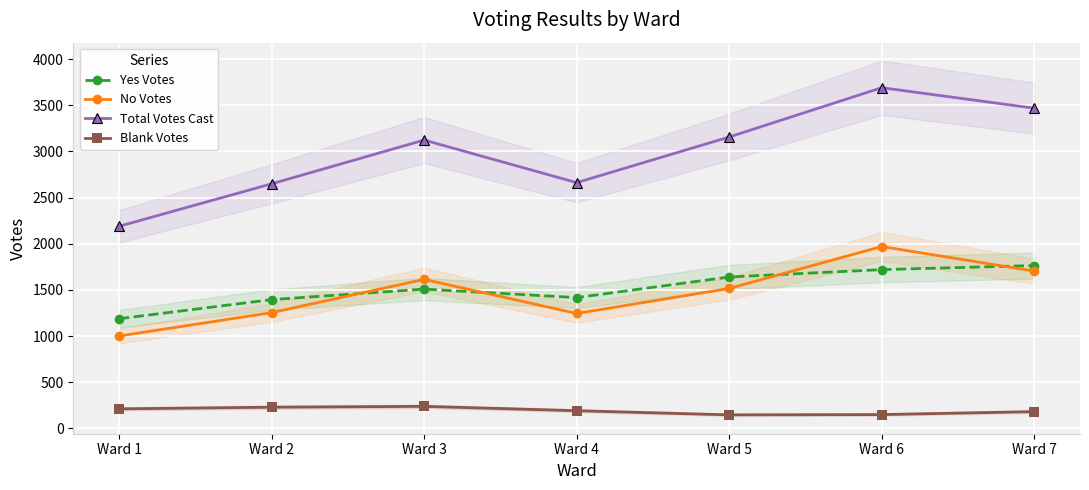

True or false: Blank Votes and Total Votes Cast cross at least once.

False